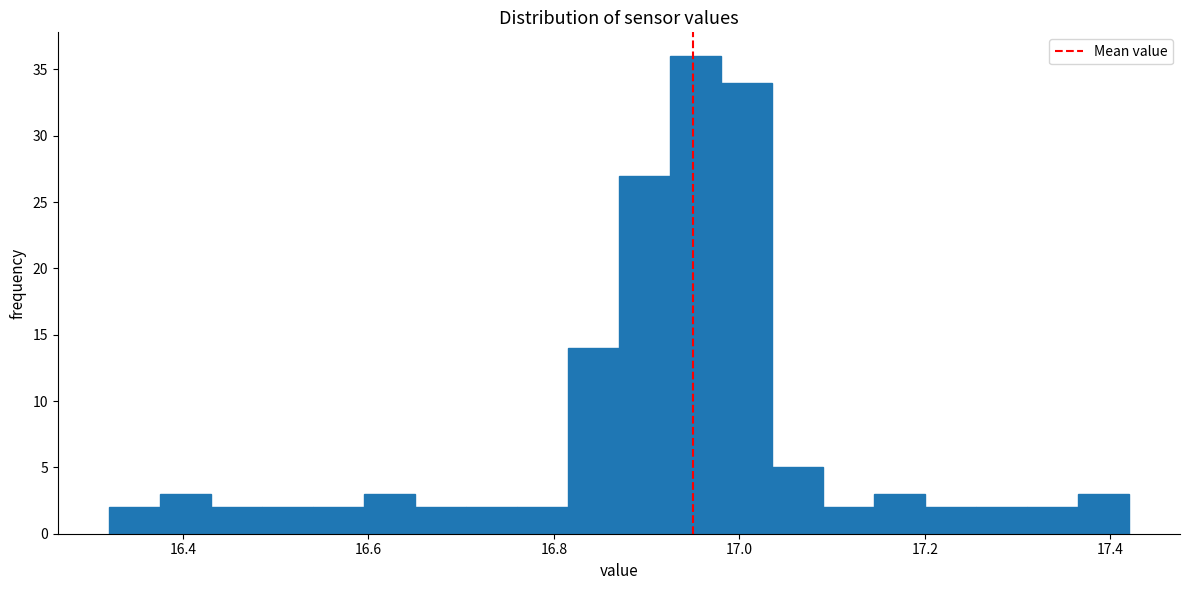

Read against the x-axis, roughly where is the centre of the tallest bar?

16.96